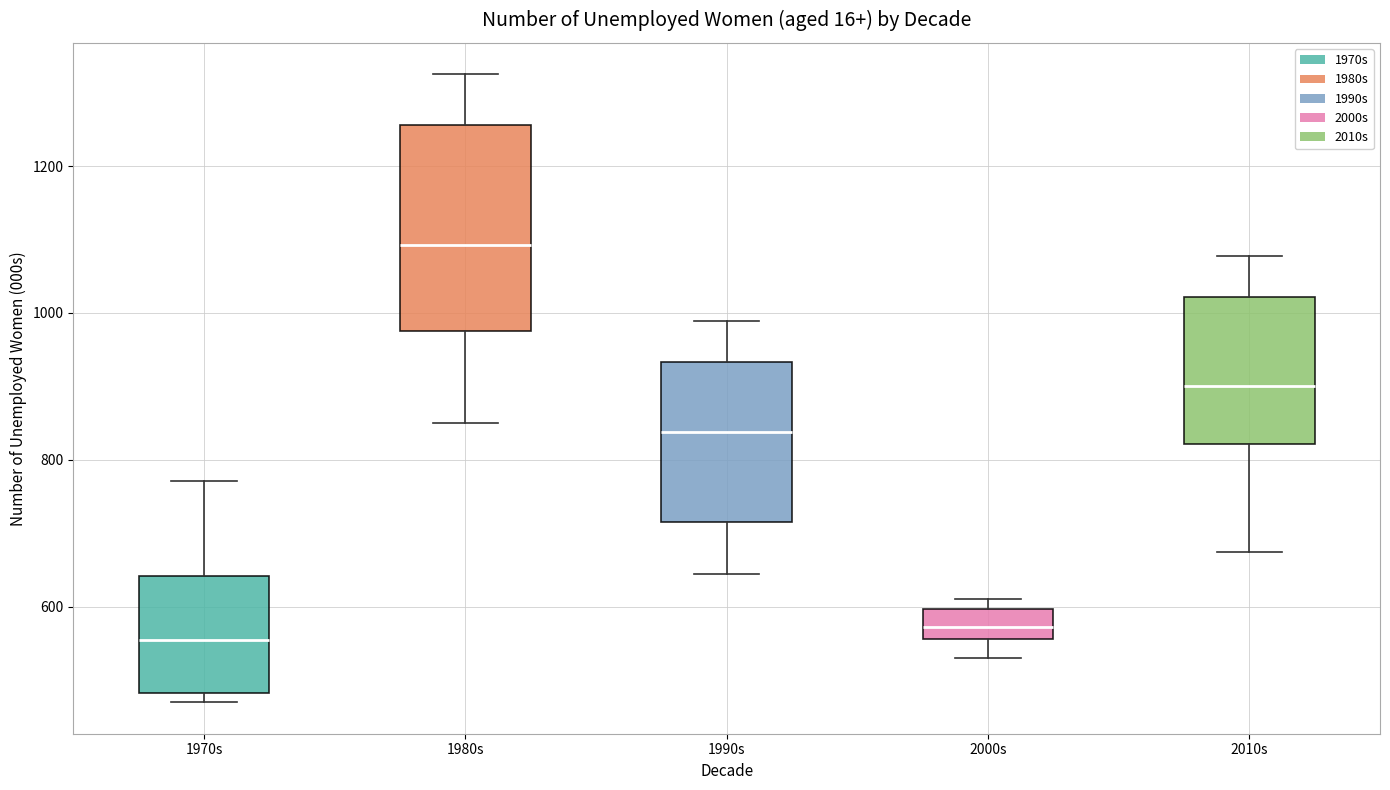

Reading left to right, read every box against the y-axis: the position of its median line, the range the box covers, and the ends of its whiskers. The values are not printed on the chart, so give them approximately, as read against the axis.

1970s: median 560, box 480 to 640, whiskers 480 (just below the box's lower edge) to 780
1980s: median 1100, box 980 to 1260, whiskers 860 to 1320
1990s: median 840, box 720 to 940, whiskers 640 to 980
2000s: median 580, box 560 to 600, whiskers 540 to 620
2010s: median 900, box 820 to 1020, whiskers 680 to 1080